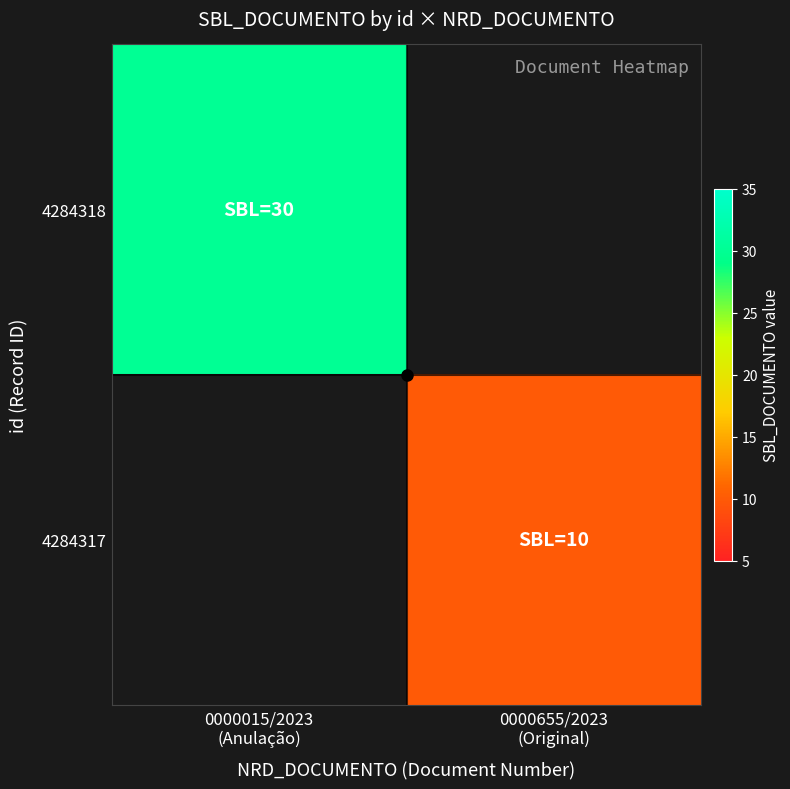

True or false: 4284318 has a value of 13.8 at 0000015/2023 (Anulação).

False